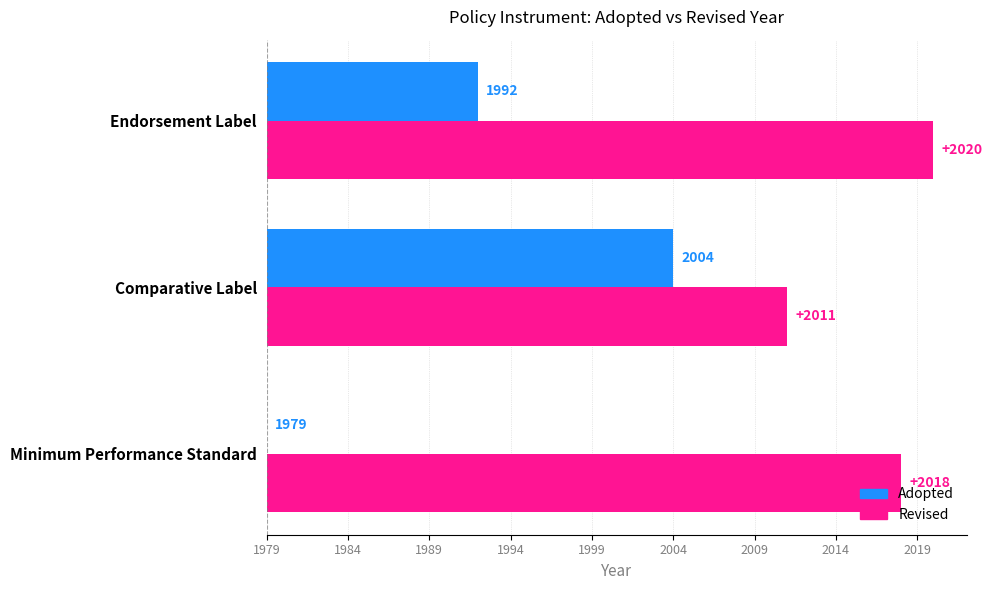

What are all the series names shown in the legend?

Adopted, Revised